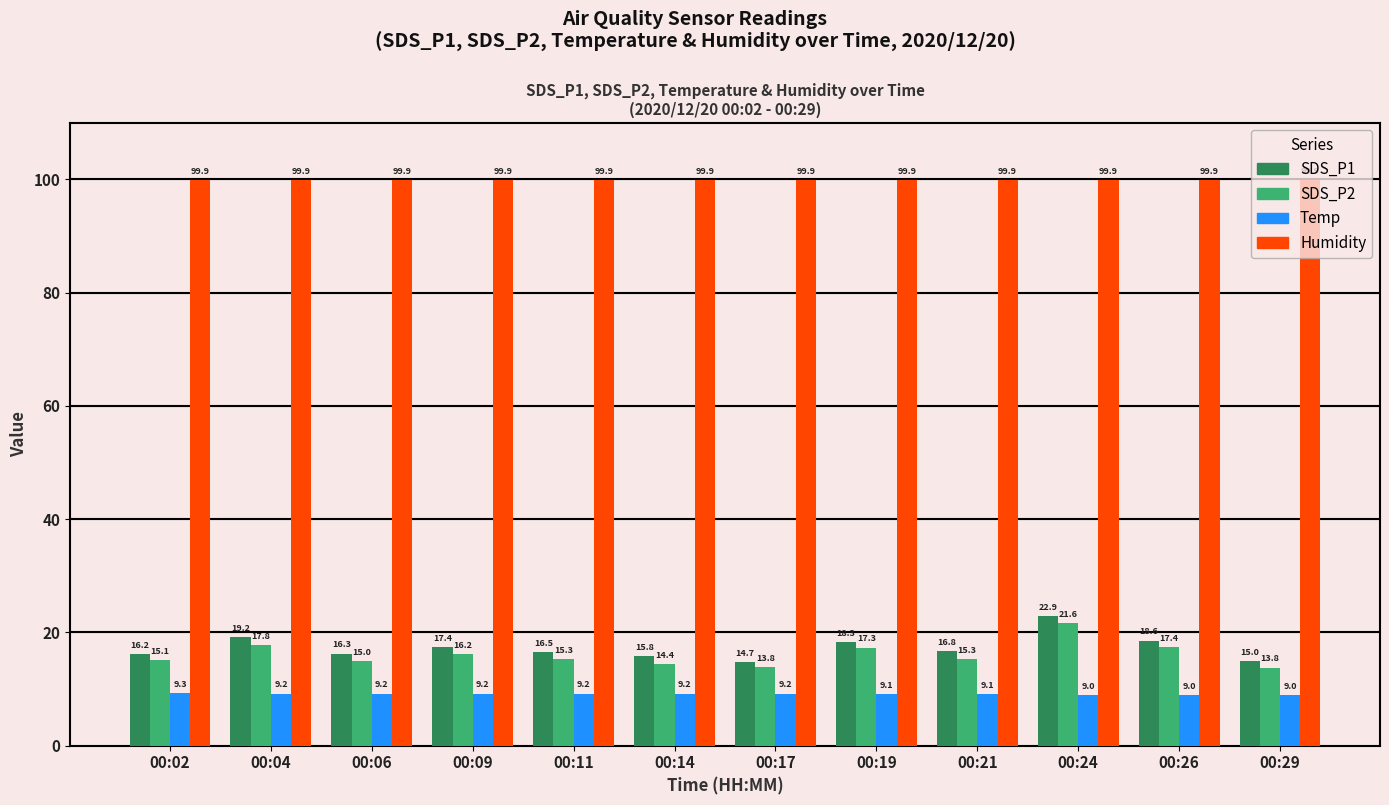

What is the value of the SDS_P1 bar at the 6th from the left?

15.8